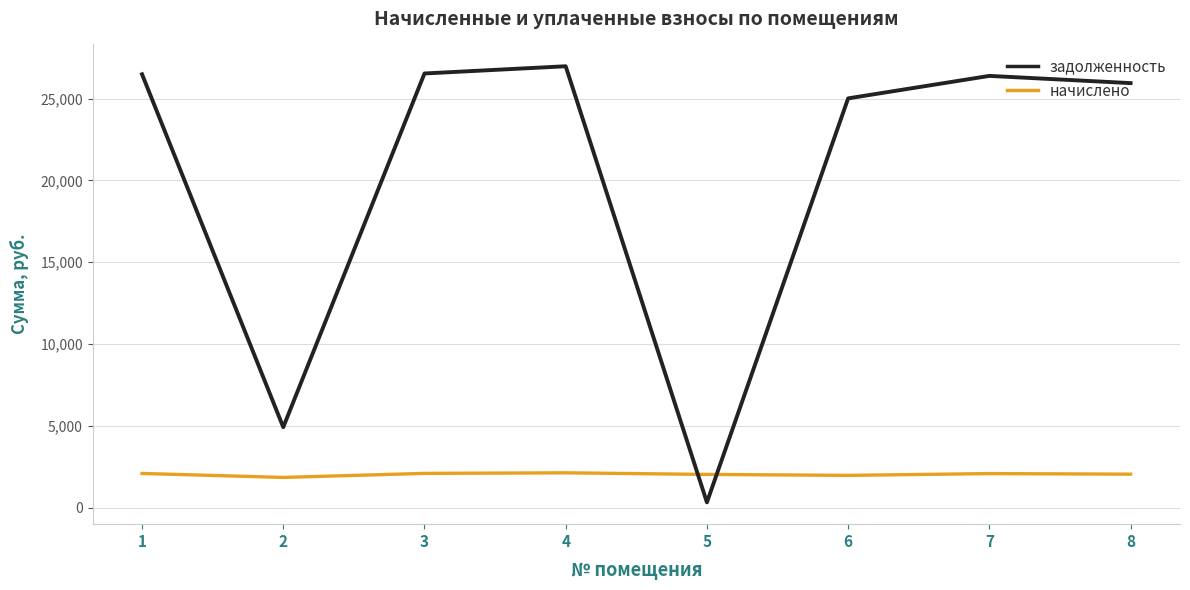

What is the difference between the highest and lowest values at 8?

23877.9